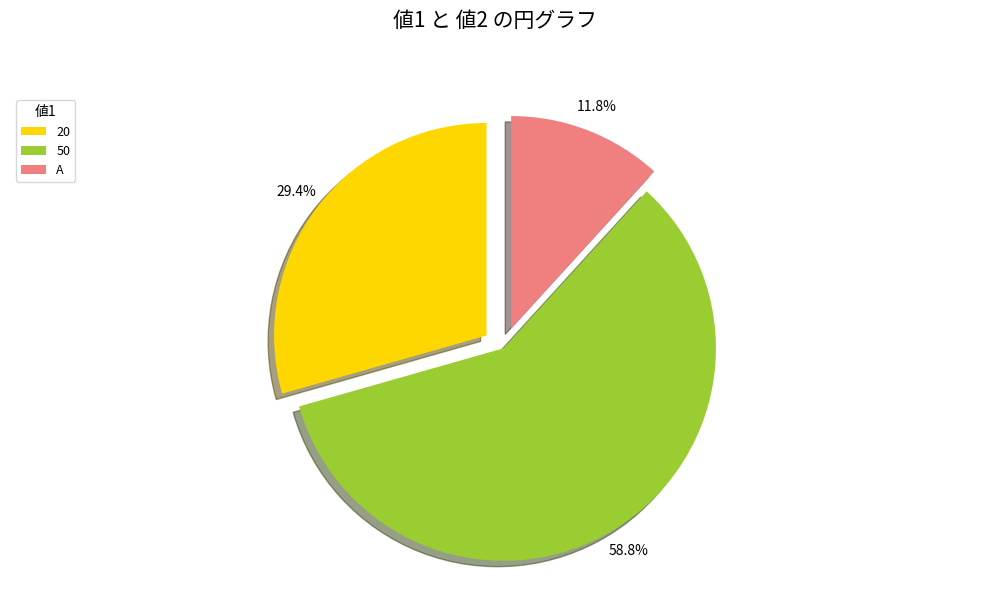

What percentage is the A slice, to the nearest percent?

12%